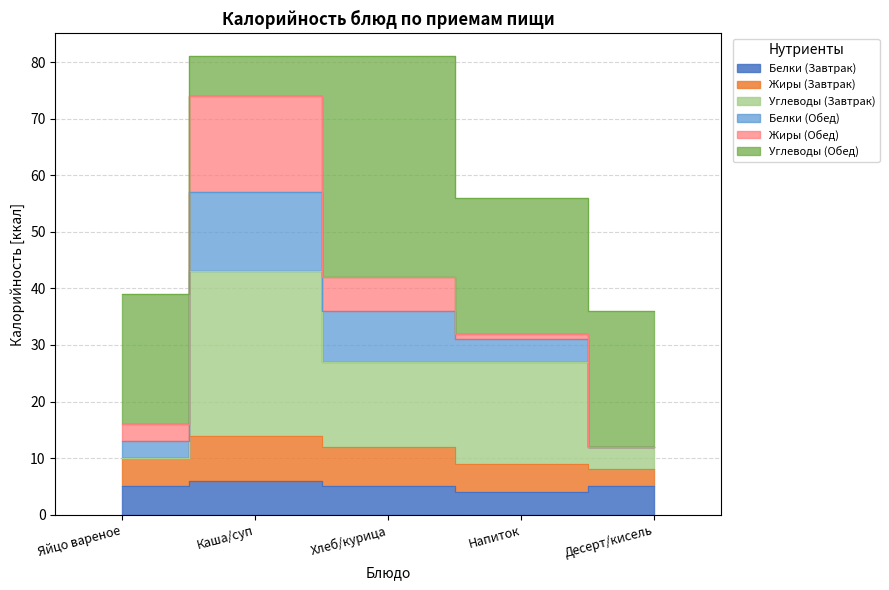

At which category does the chart reach its peak across all series?

Каша/суп